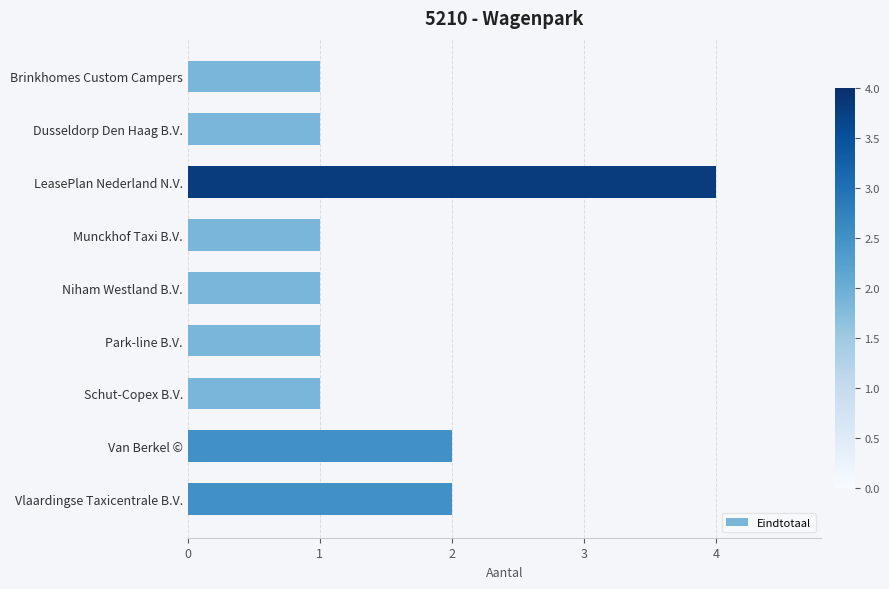

Reading bottom to top, extract all data points from this chart.

2	2	1	1	1	1	4	1	1